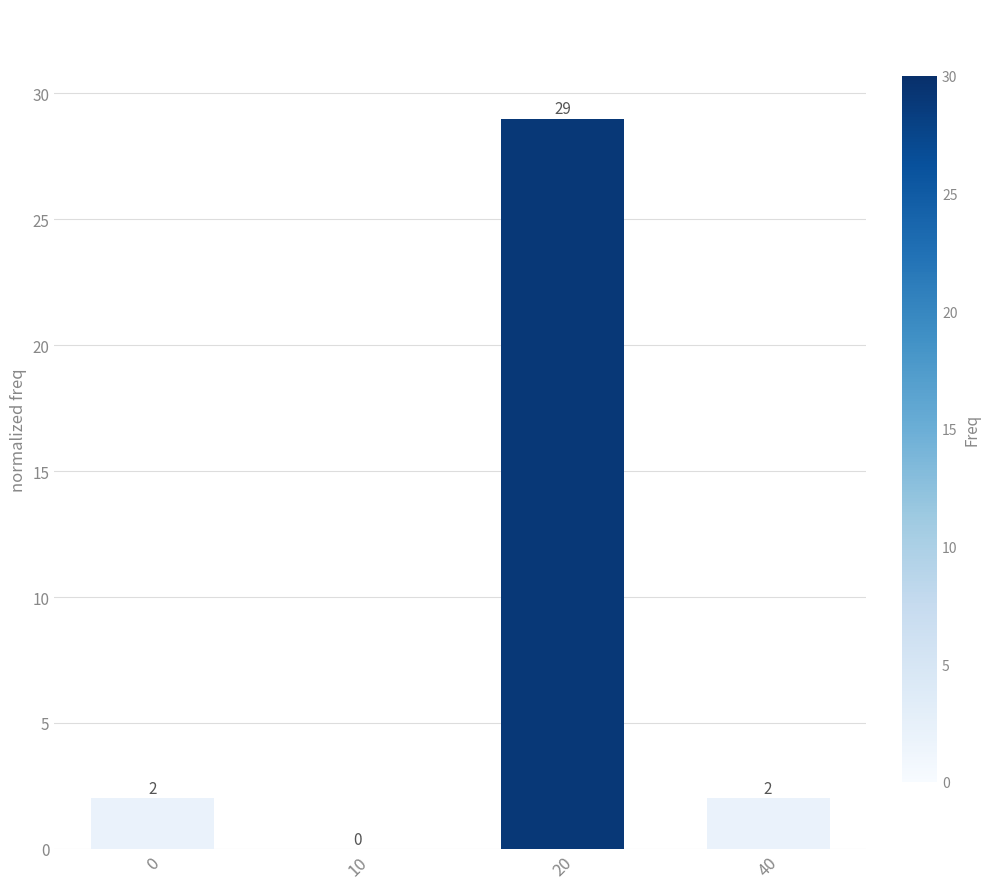

The chart shows a value of 47 at 20. True or false?

False